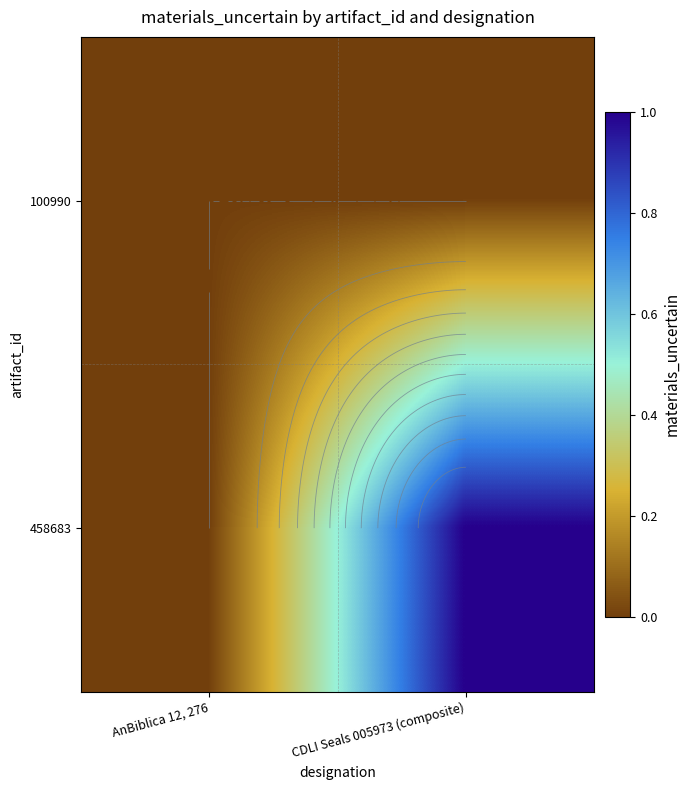

Rank the series at AnBiblica 12, 276 from highest to lowest value.

100990, 458683